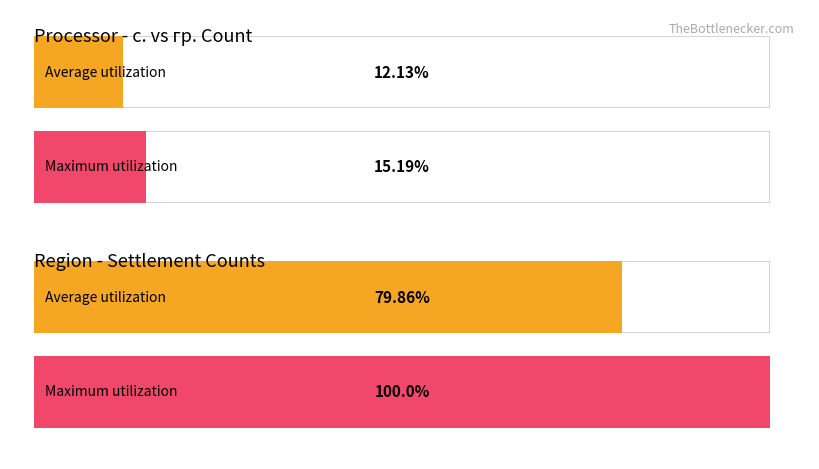

How many categories are shown in the chart?

2